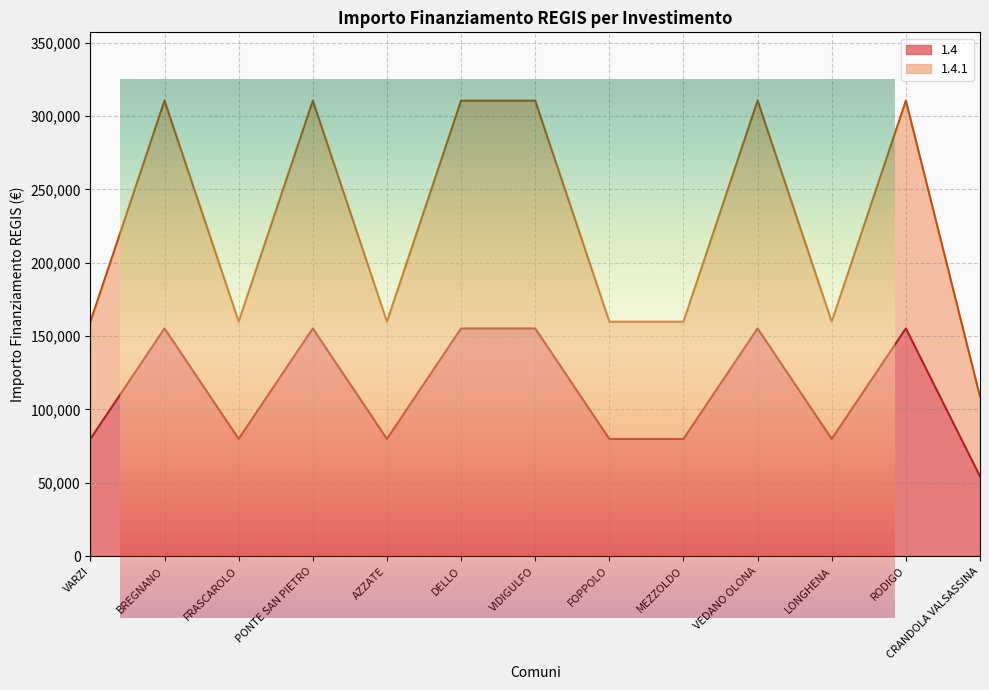

List the series in order of their overall mean, lowest first.

1.4, 1.4.1